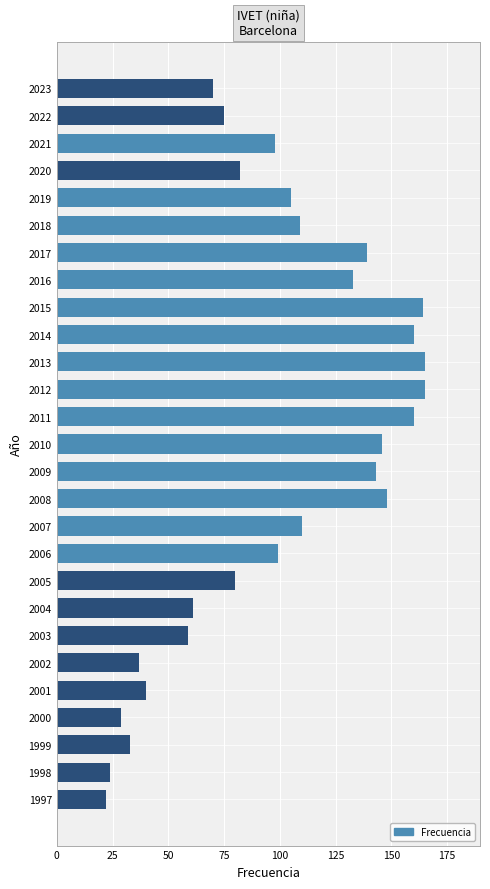

Are the bars horizontal?

Yes